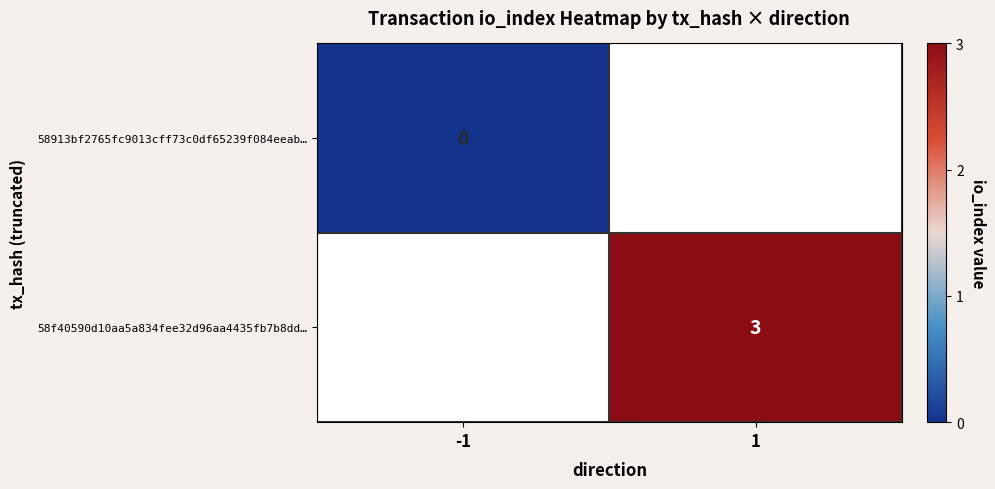

At which category does the chart reach its peak across all series?

1